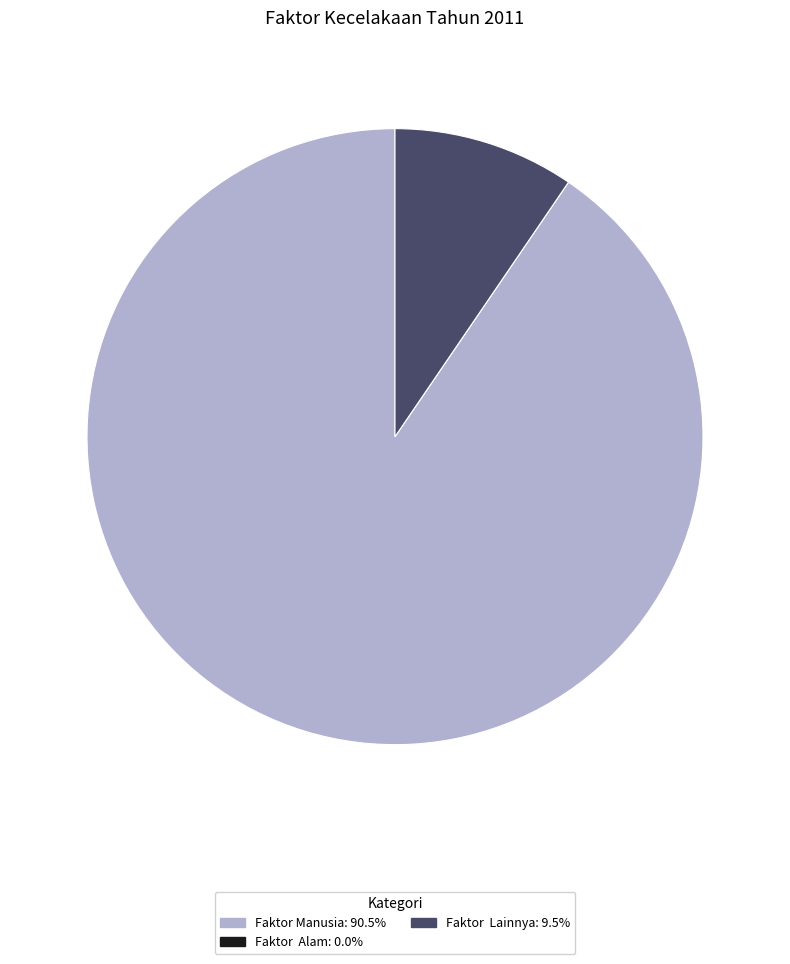

Which has a higher value, Faktor Lainnya or Faktor Manusia?

Faktor Manusia